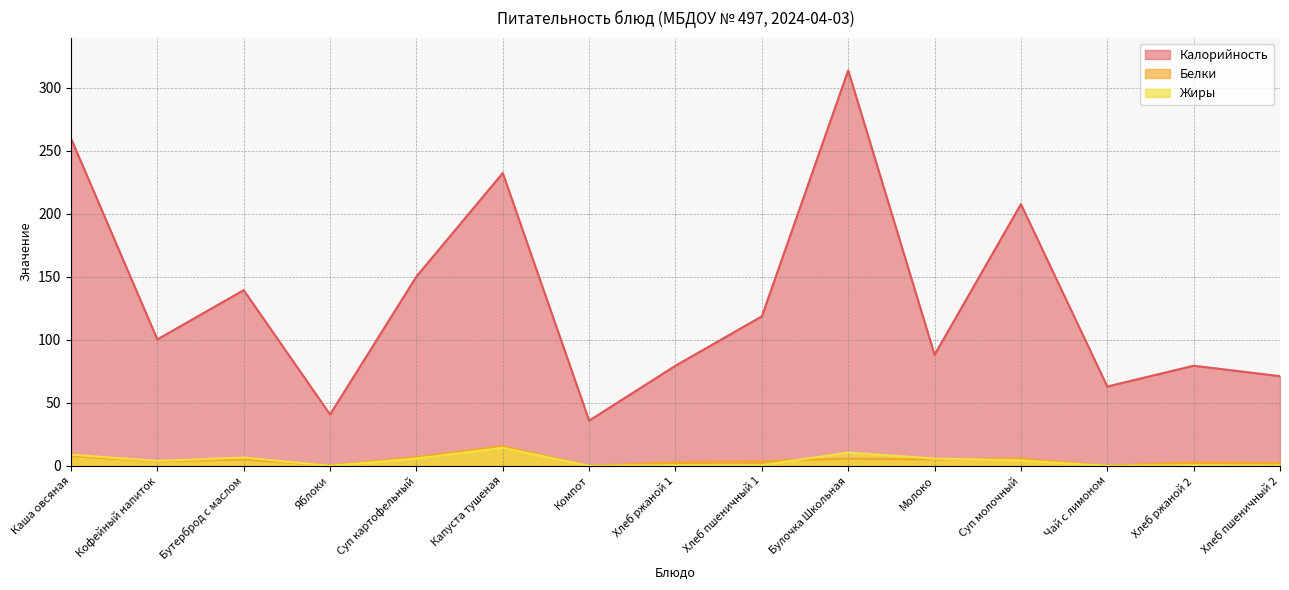

True or false: Жиры and Калорийность intersect in this chart.

False